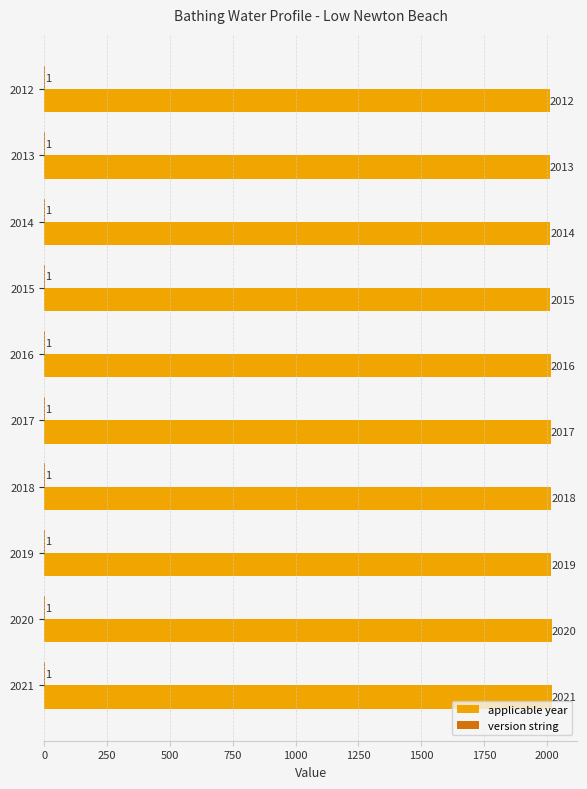

At which category is the sum across all series the highest?

2021